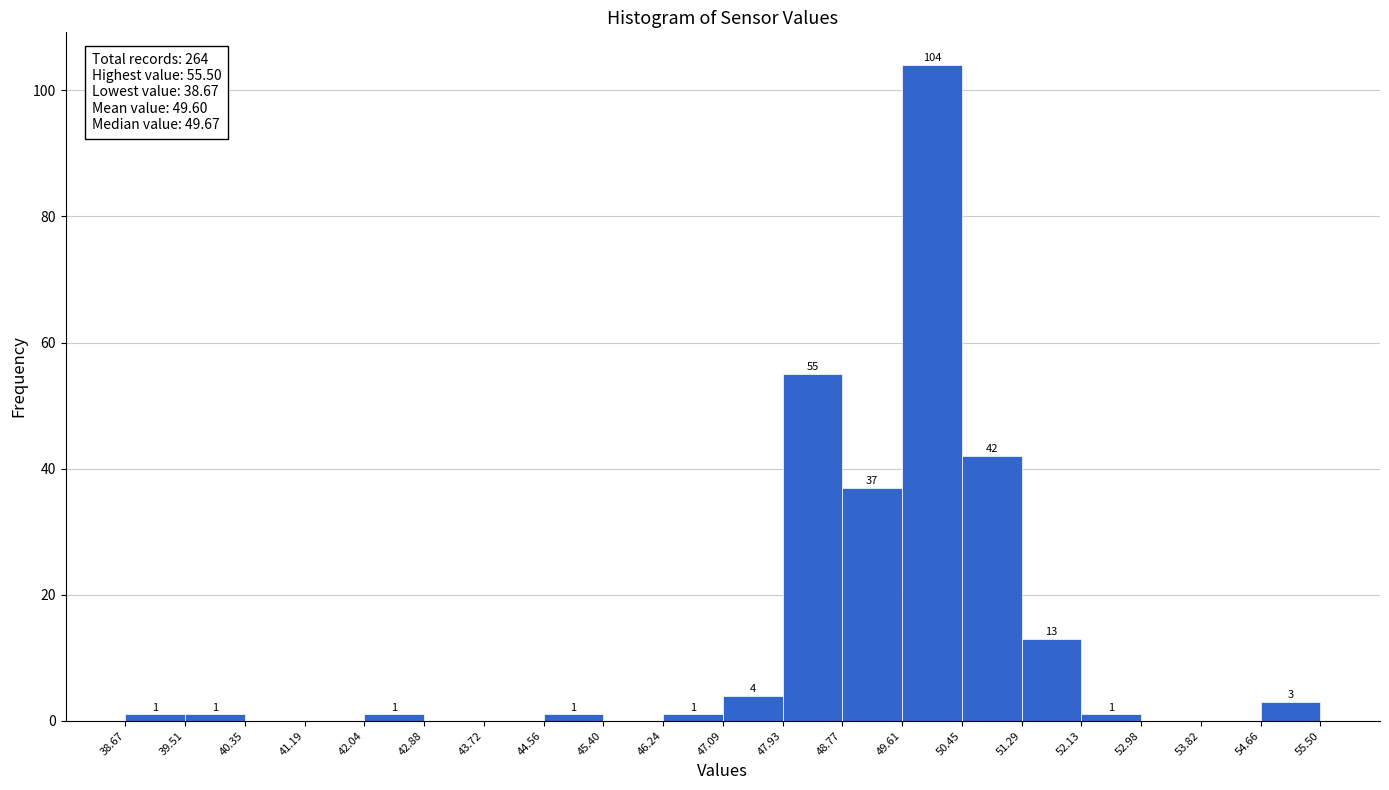

Over which range of the x-axis is the bar tallest?

49.61 to 50.45